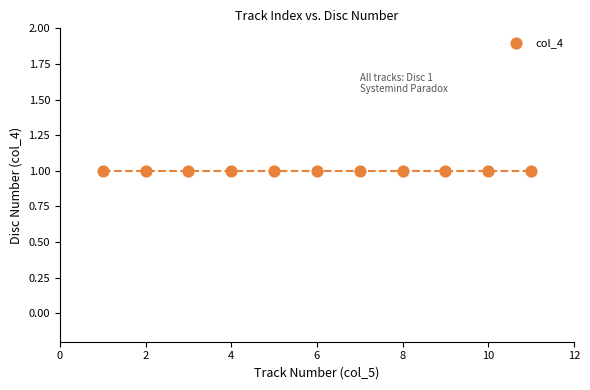

Which has a higher value, 1 or 1?

1